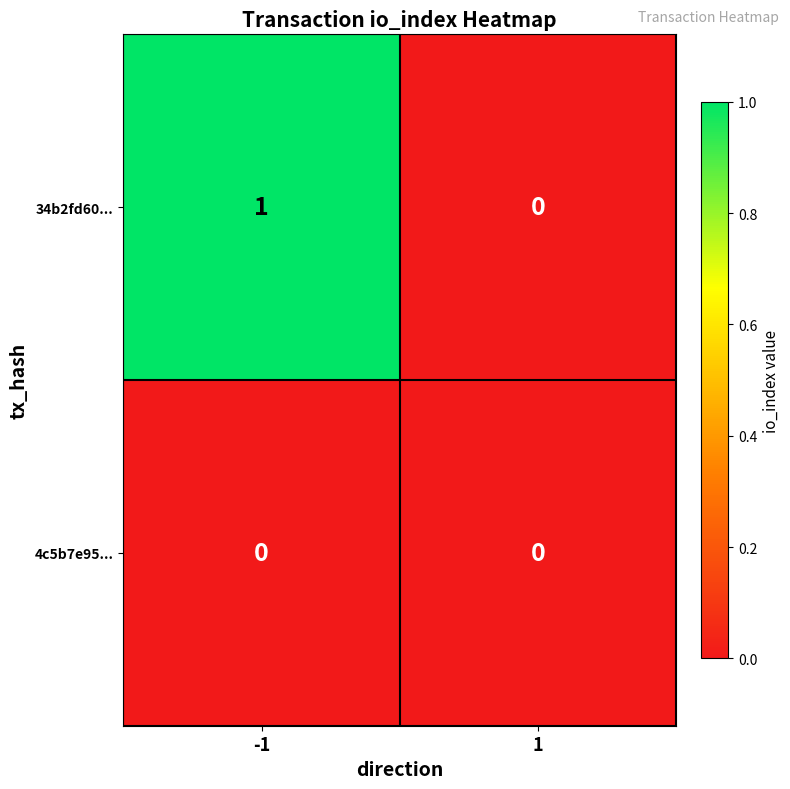

Reading left to right, what are all the values shown in this chart?

34b2fd60...: 1	0
4c5b7e95...: 0	0